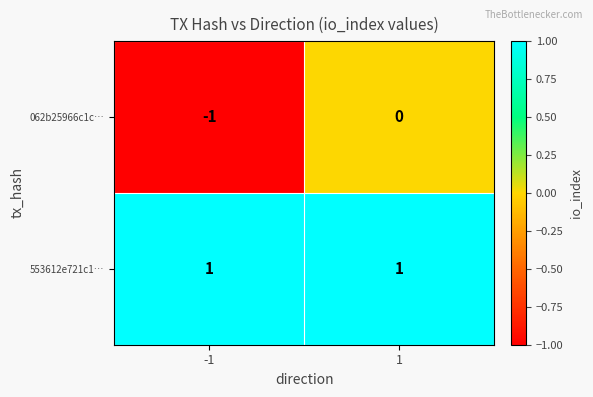

Which series changed the most between -1 and 1?

062b25966c1c…